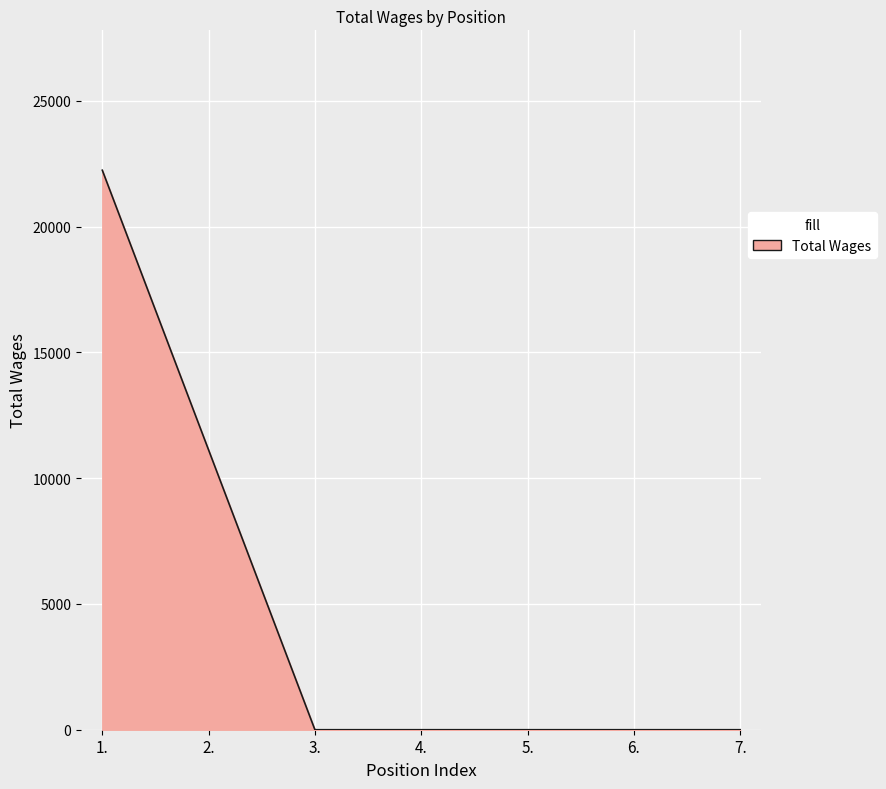

Which has a higher value, 6. or 1.?

1.